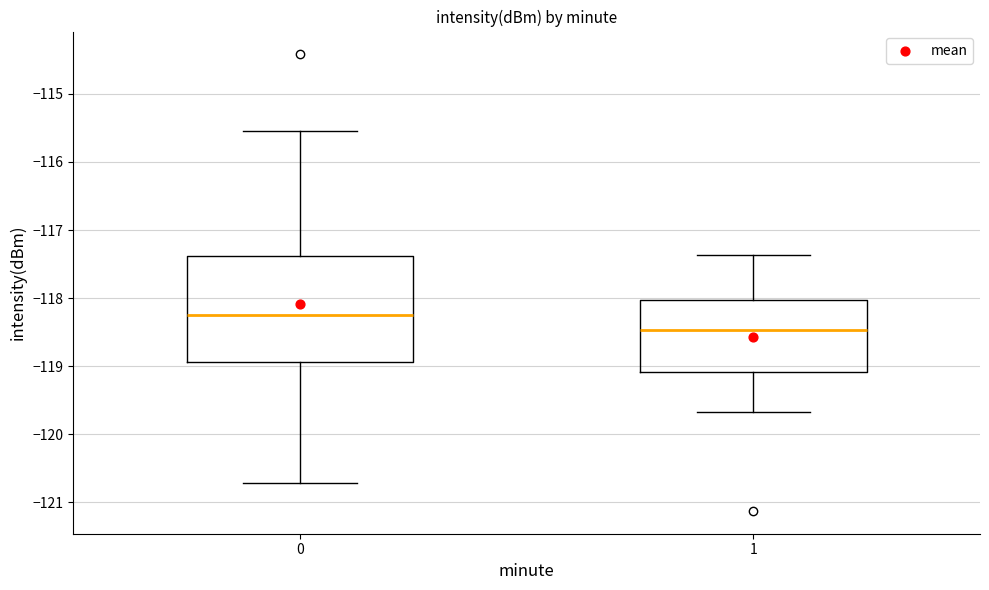

Comparing the boxes themselves (not the whiskers), which one is the tallest?

0